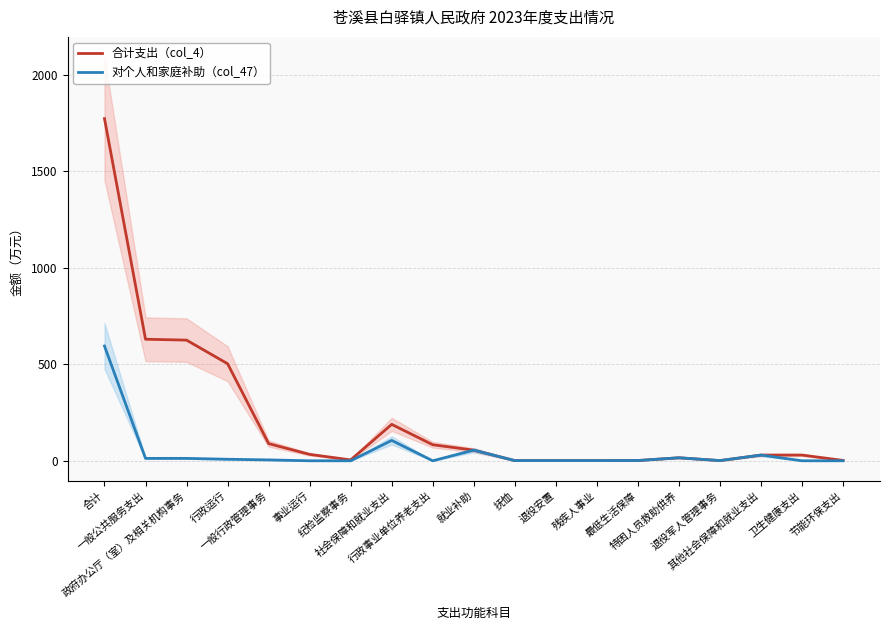

What position from the right is 就业补助?

10